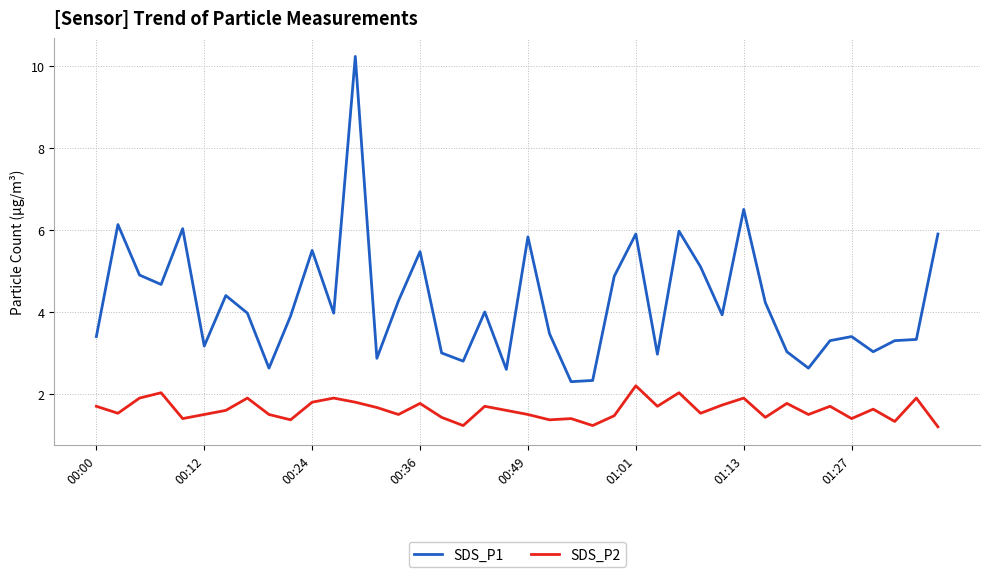

Which series has the widest spread of values?

SDS_P1